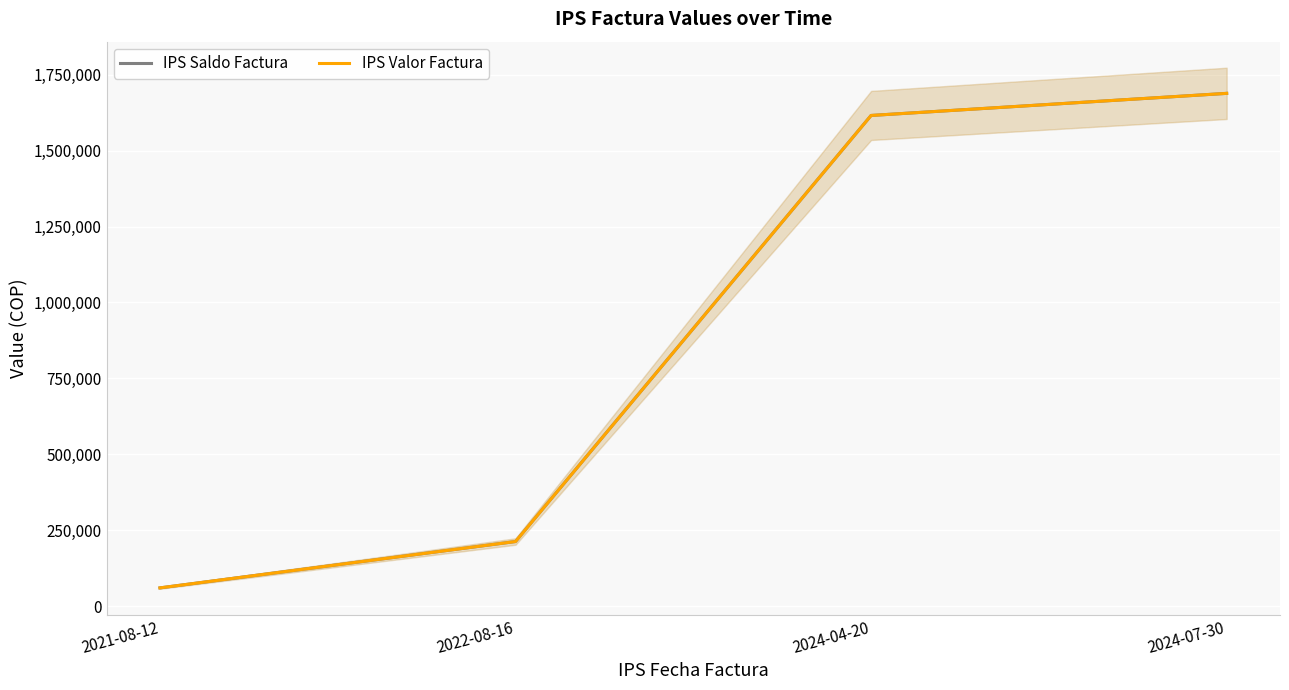

What is the label of the 2nd point from the right?

2024-04-20